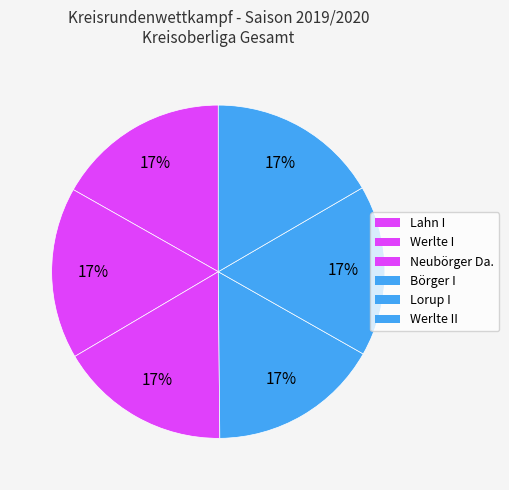

How many slices are in this pie chart?

6